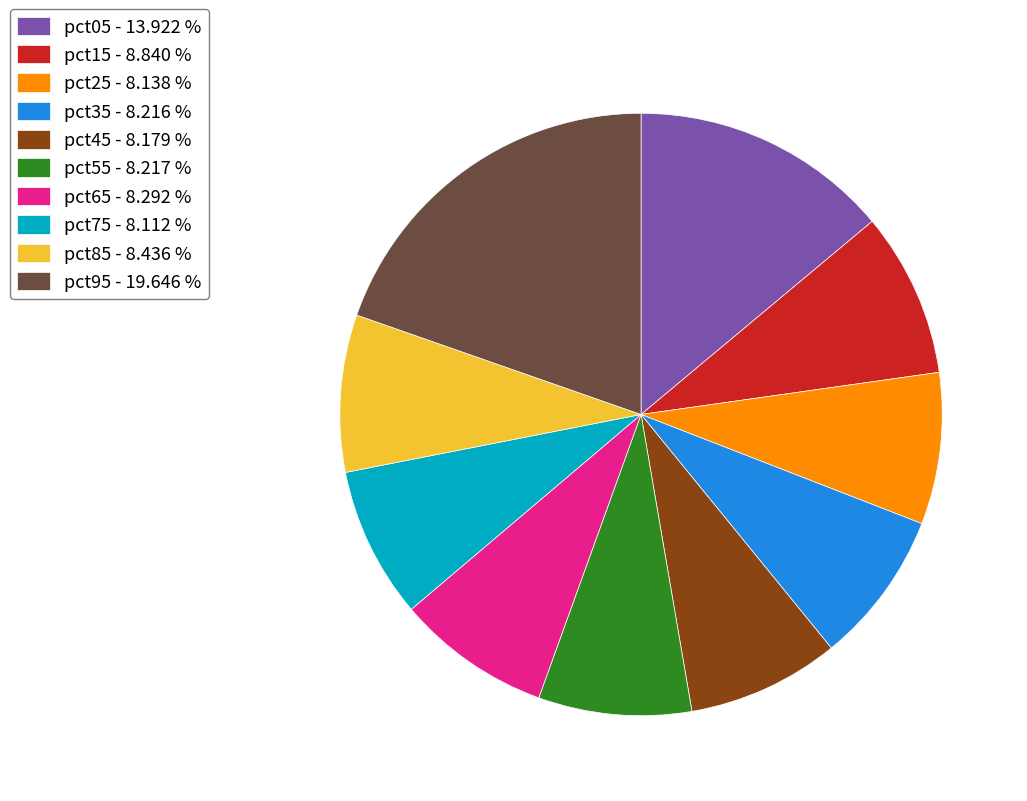

Which has a higher value, pct15 or pct25?

pct15